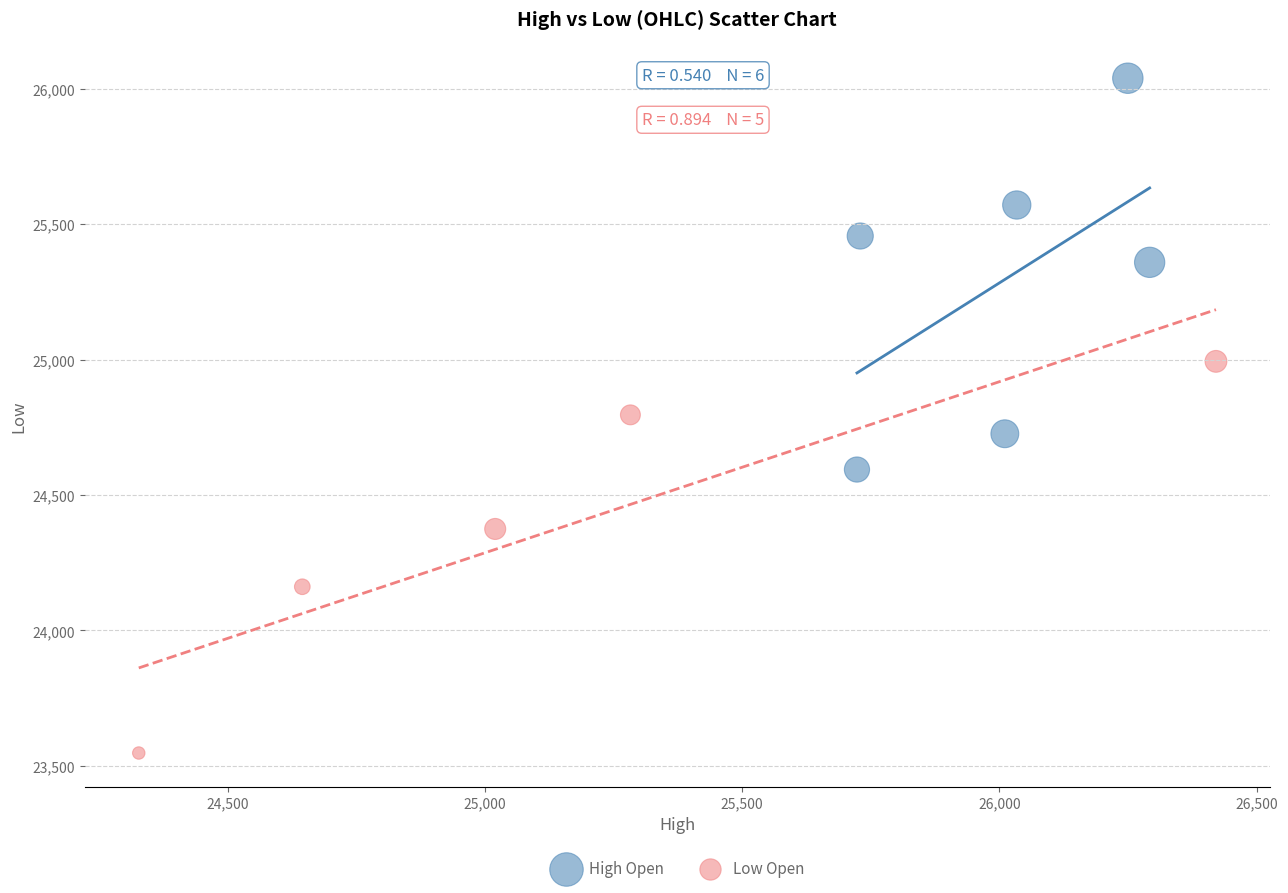

Which series contains the highest Y value?

High Open